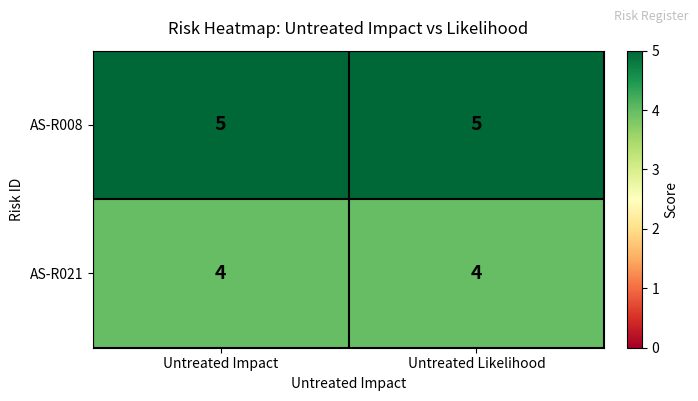

Rank the series by their average value, from highest to lowest.

AS-R008, AS-R021